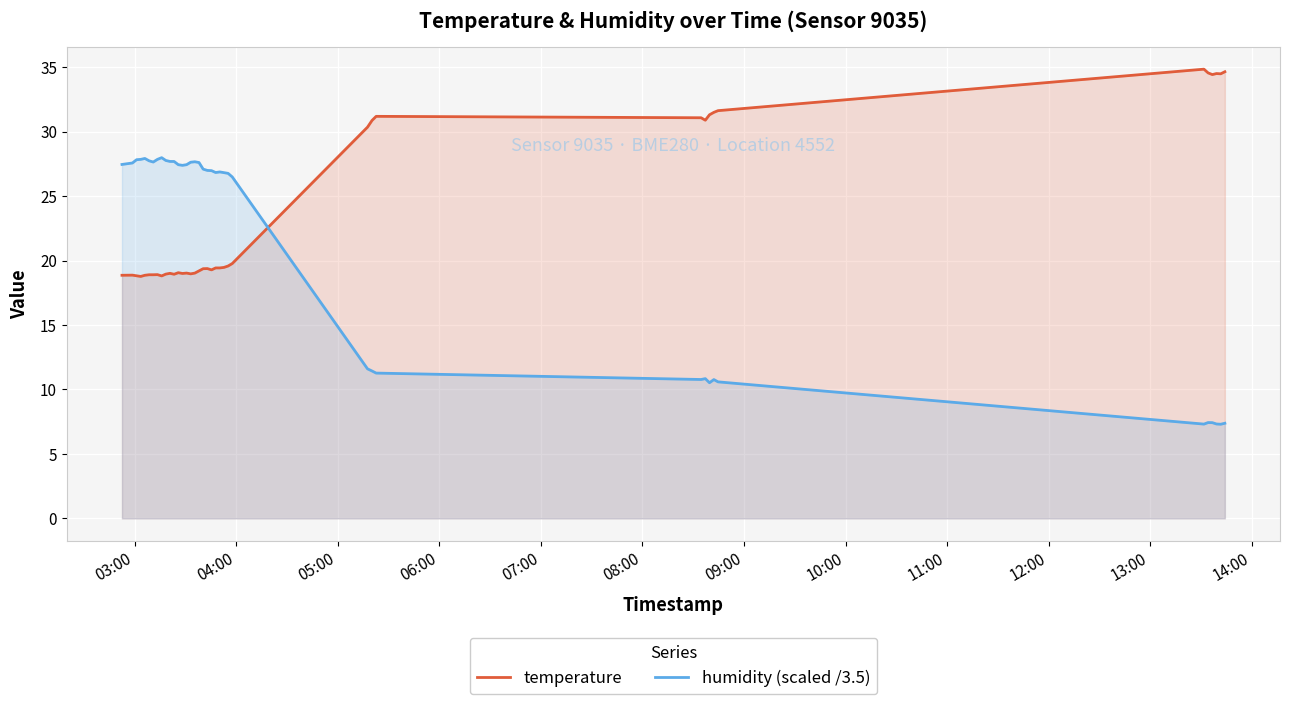

What are all the series names shown in the legend?

temperature, humidity (scaled /3.5)